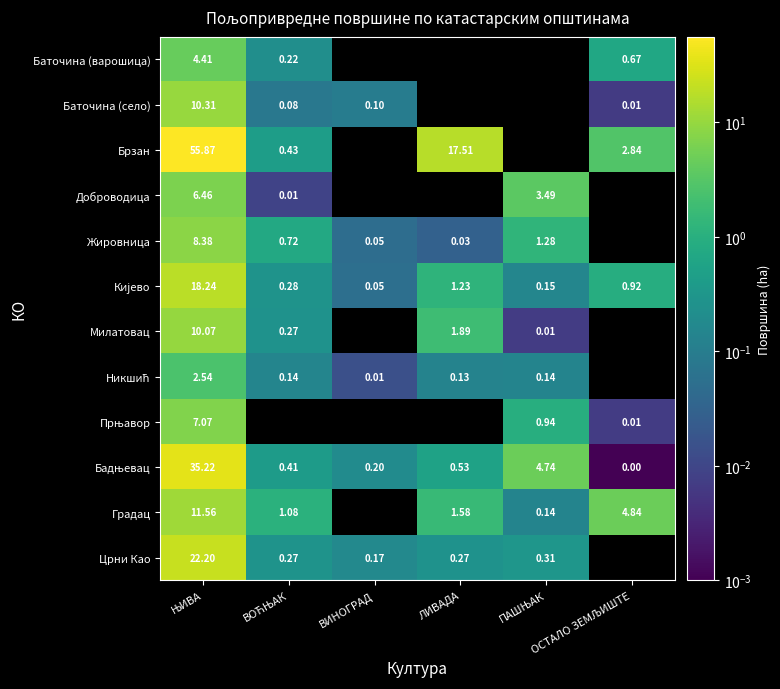

Which category has the lowest value across all series?

ОСТАЛО ЗЕМЉИШТЕ